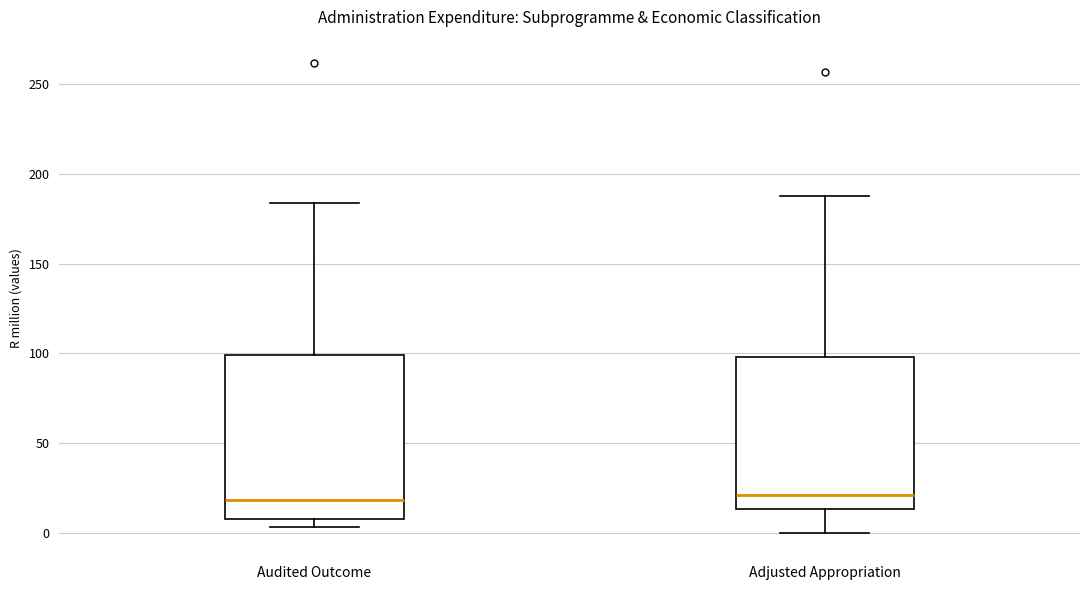

Where does the median line of the box for Adjusted Appropriation sit on the y-axis? The values are not printed on the chart, so give them approximately, as read against the axis.

20